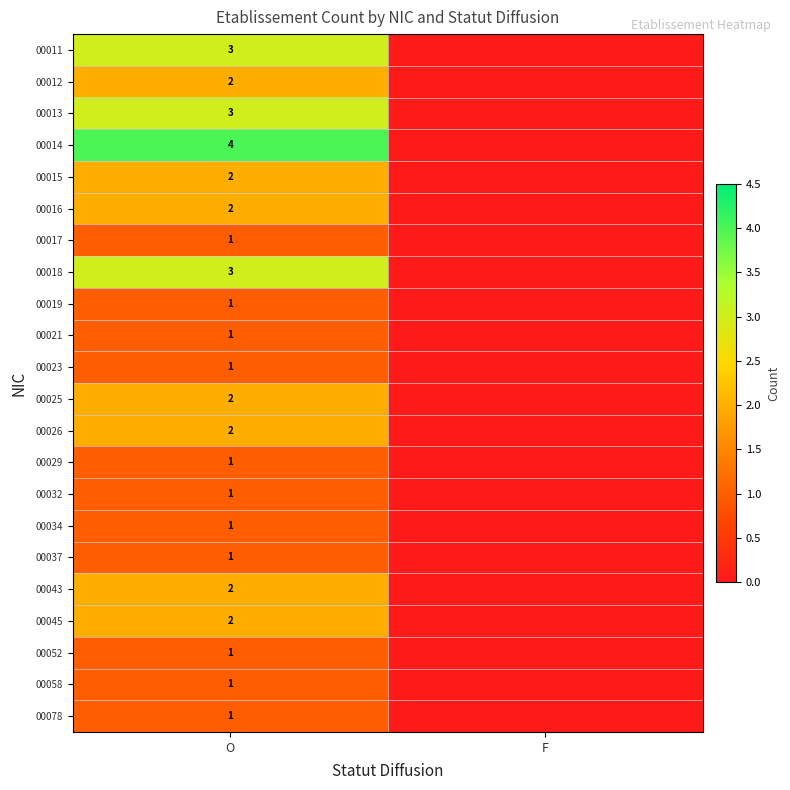

The 00026 series shows 2 at O. True or false?

True